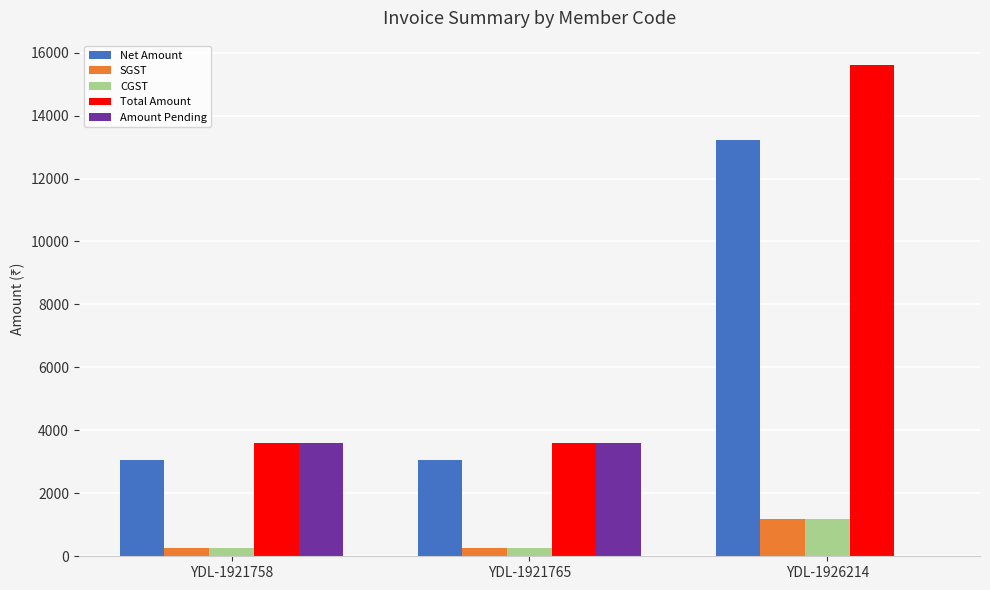

Is the value of Net Amount at YDL-1926214 greater than the value of SGST at YDL-1926214?

Yes